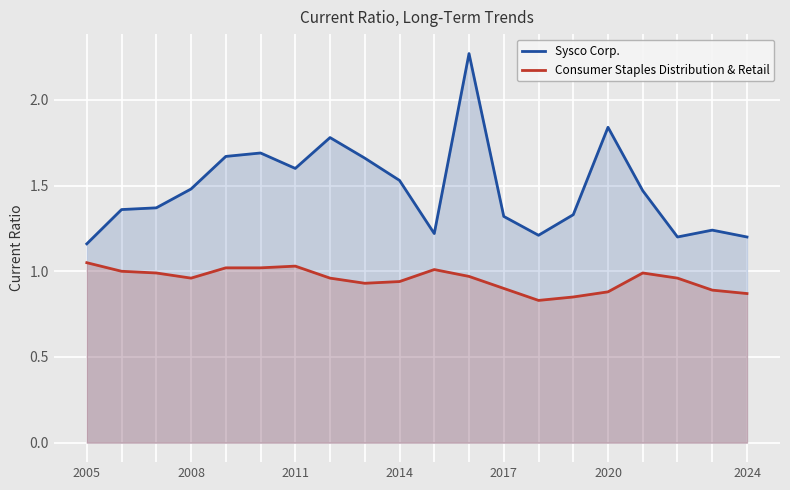

Which series has the largest range (max minus min)?

Sysco Corp.